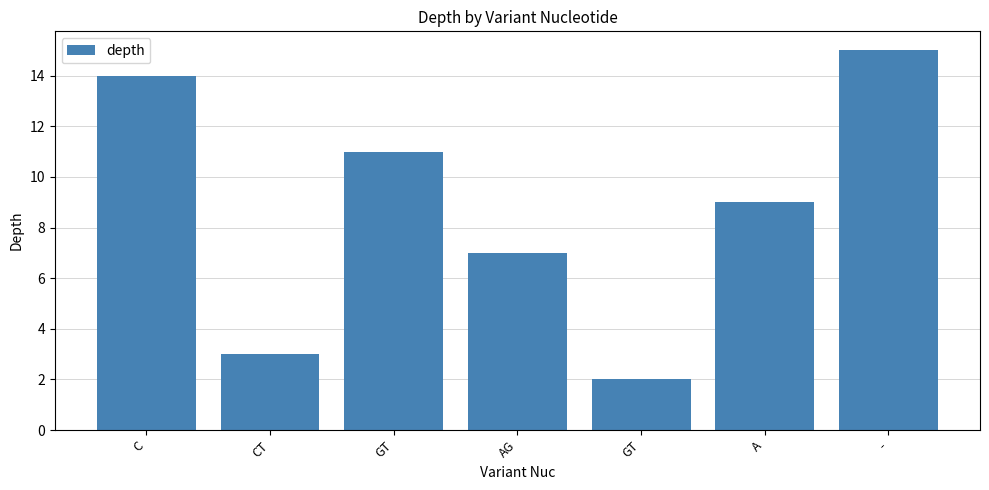

Approximately how many times larger is the value at - compared to GT?

1.4